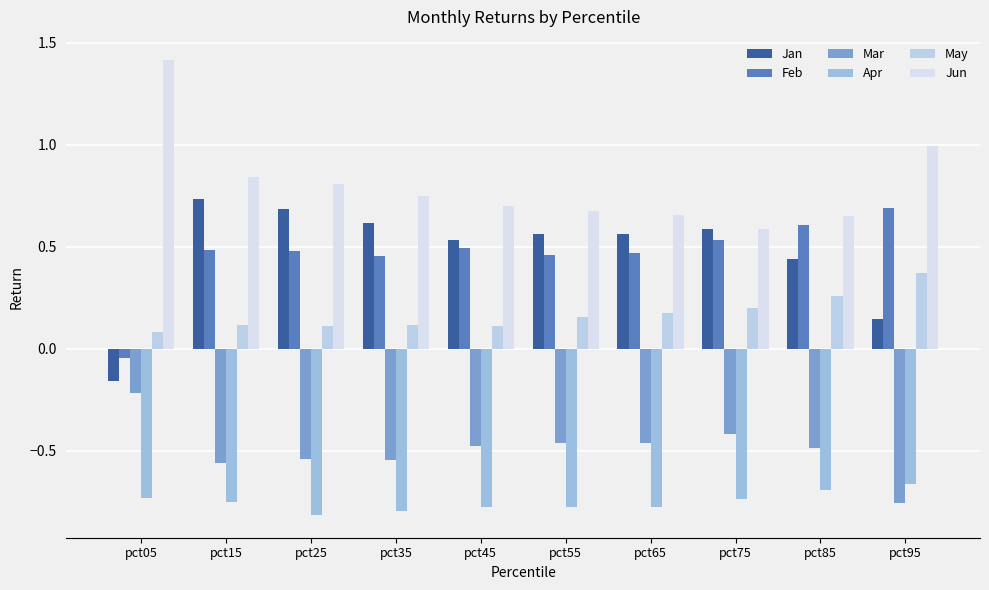

What is the value of the Mar bar at the 4th from the left?

-0.5